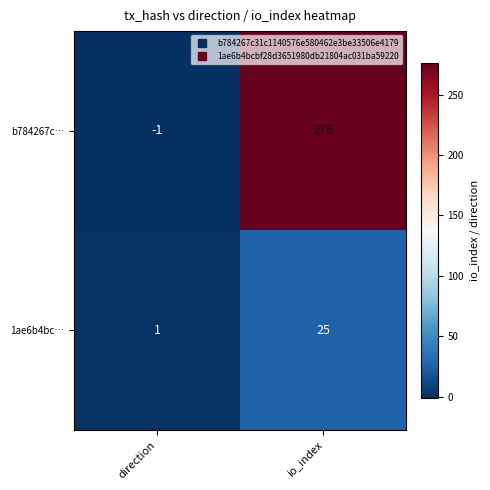

What is the difference between the 1ae6b4bc… values at io_index and direction?

24